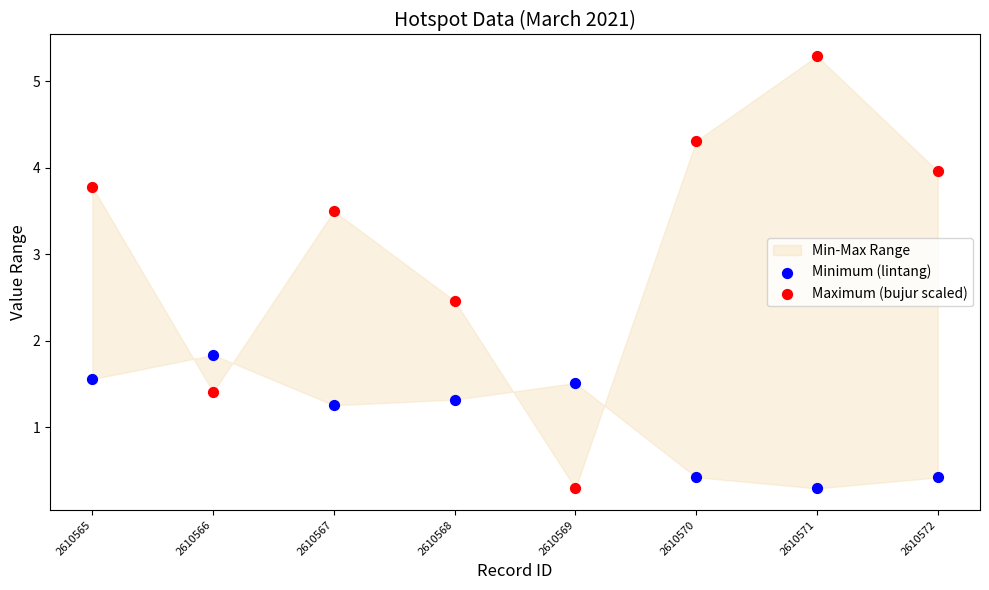

Which series has the largest Y range (max minus min)?

Maximum (bujur scaled)